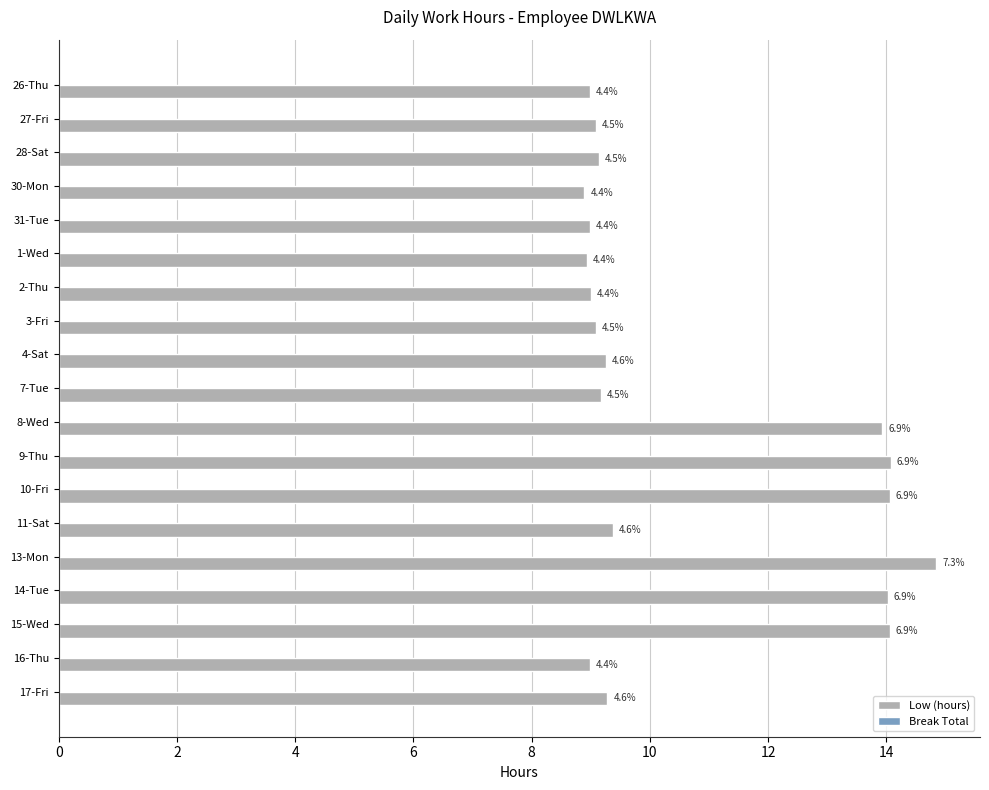

Are the bars horizontal?

Yes